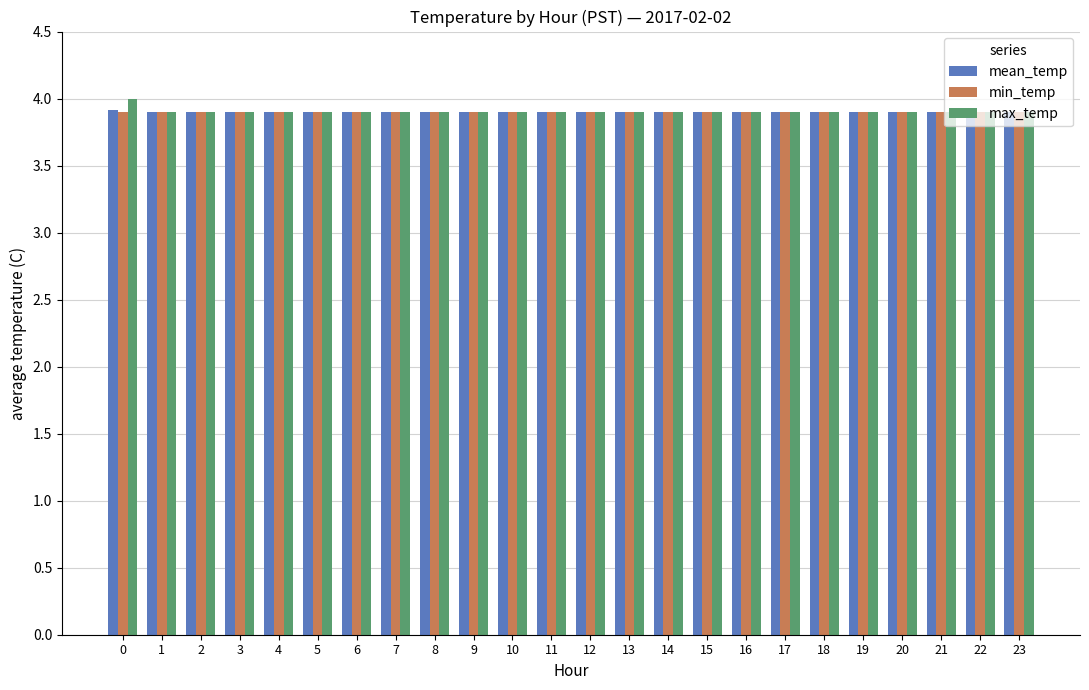

What is the total value across all series at 4?

11.7